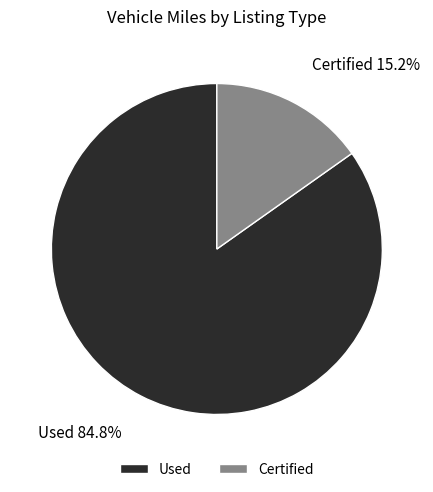

To the nearest percent, what is the average slice percentage?

50%